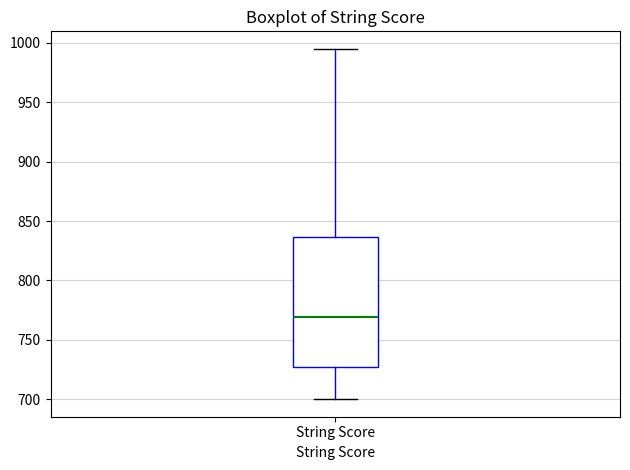

Read this box plot against the y-axis: the position of the median line, the range covered by the box, and the ends of both whiskers. The values are not printed on the chart, so give them approximately, as read against the axis.

median 770, box 725 to 835, whiskers 700 to 995